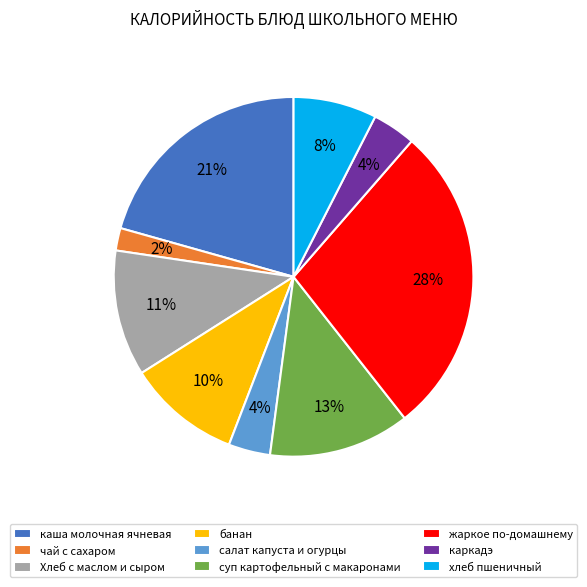

True or false: салат капуста и огурцы accounts for 13% of the total.

False